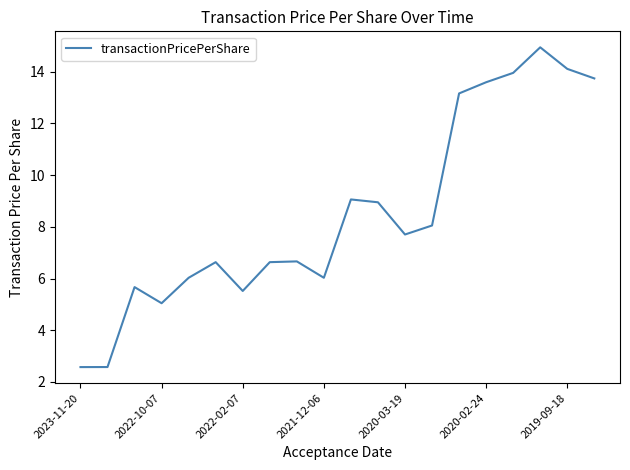

What is the greatest value displayed?

14.9